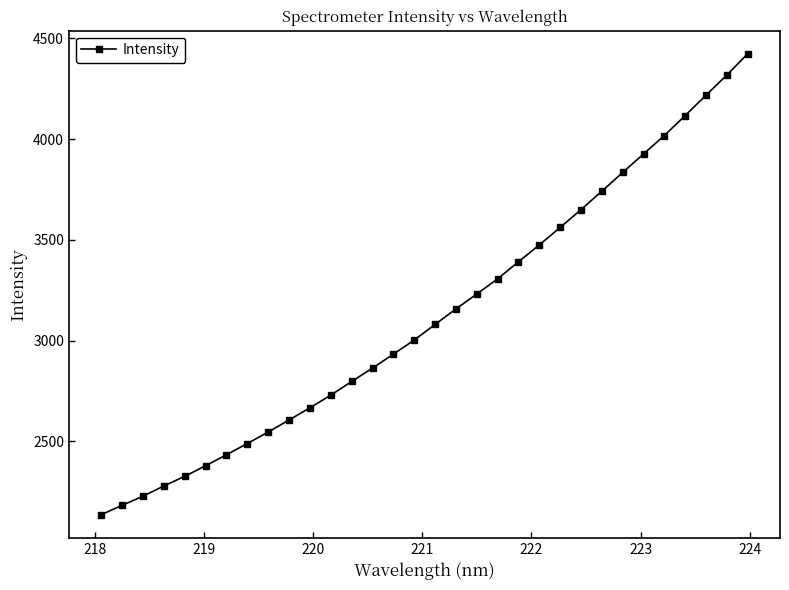

What is the minimum value shown in the chart?

2135.5